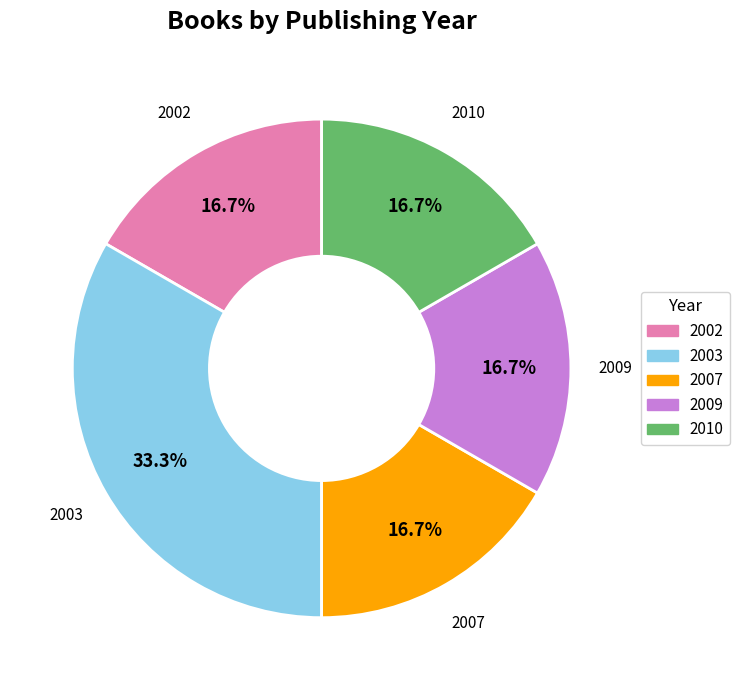

Is there a majority slice in this chart?

No